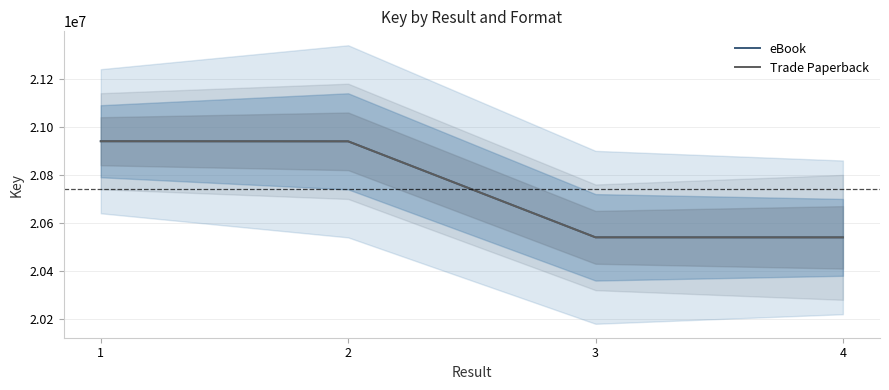

How many data points in eBook are less than 20938895?

2